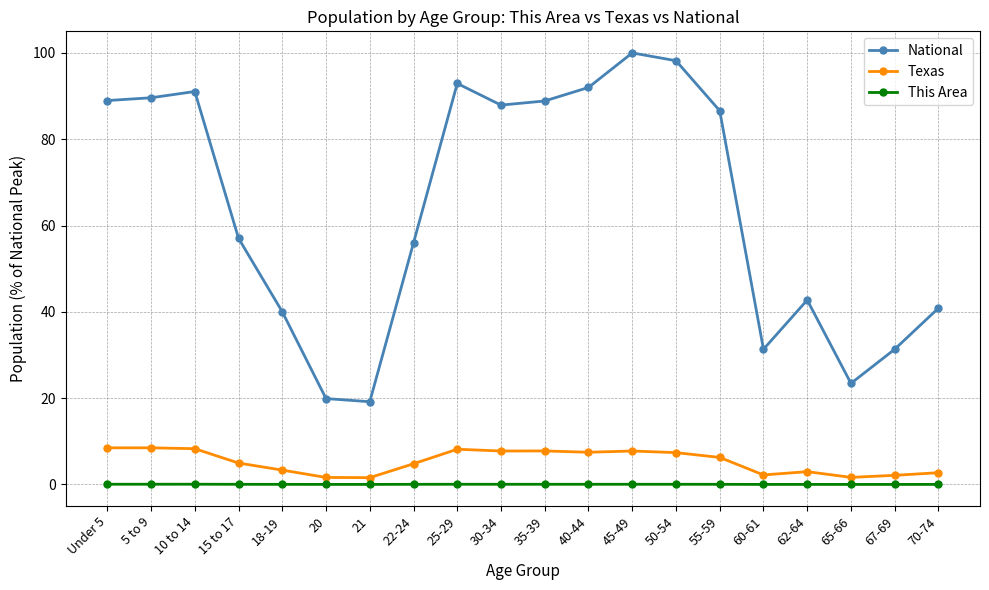

At which category does National reach its first local peak?

10 to 14